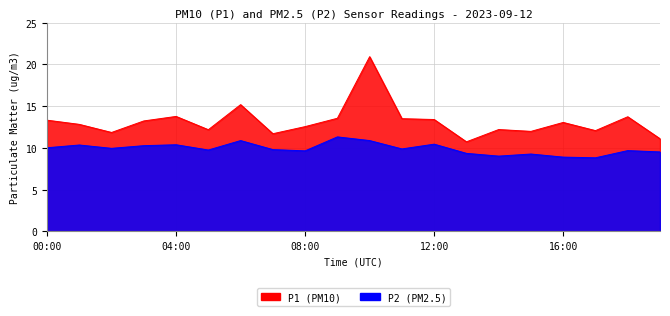

What is the greatest value displayed?

20.9